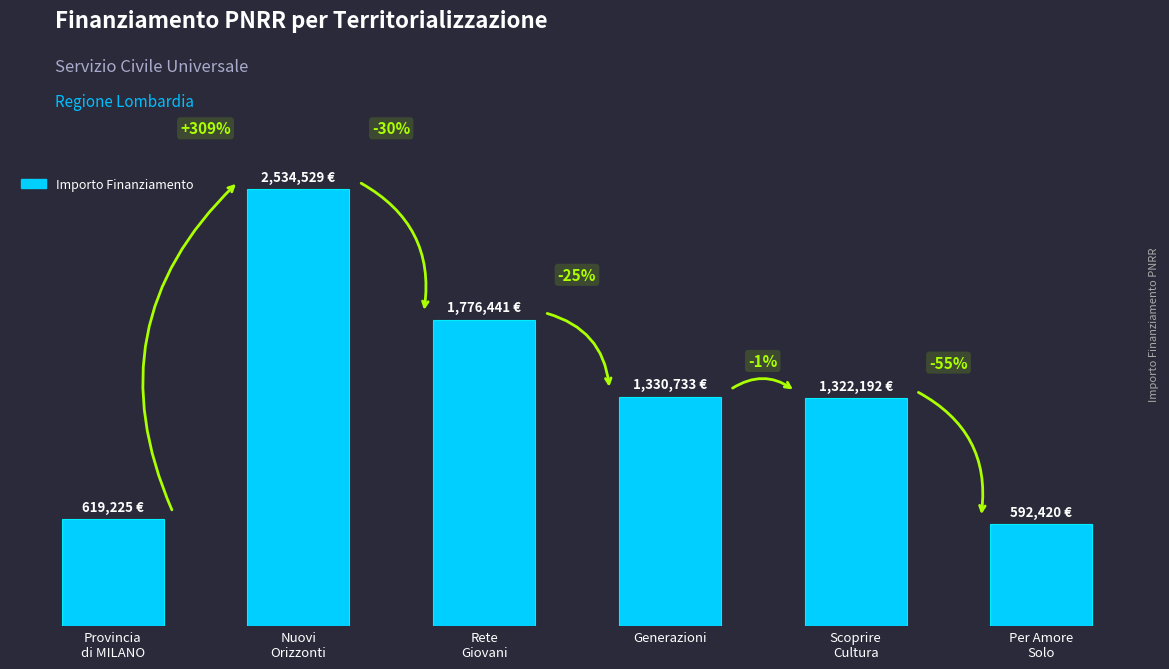

Are the bars horizontal?

No